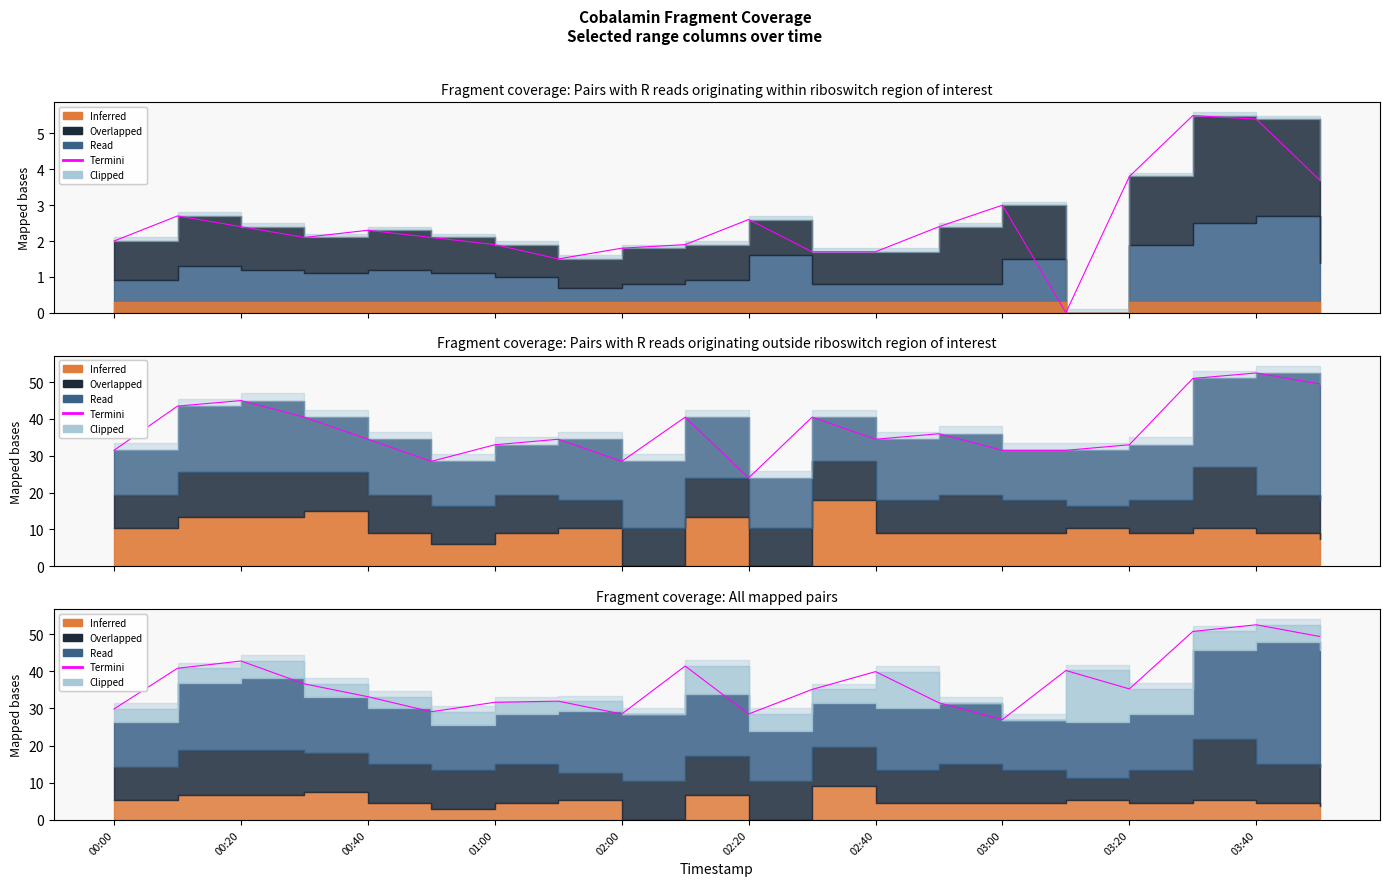

What is the difference between the values at 03:40 and 00:00?

11.5